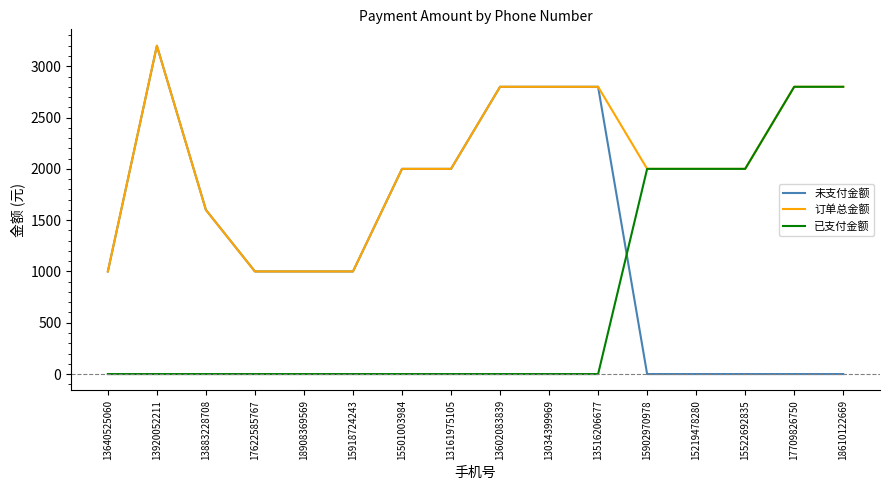

Is the value of 未支付金额 at 13640525060 greater than the value of 订单总金额 at 13034399969?

No